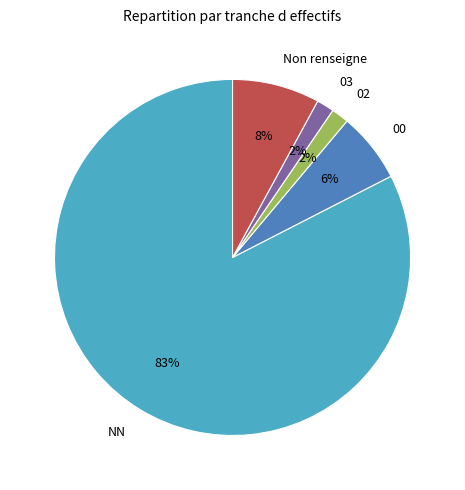

To the nearest percent, what is the difference between the 00 and Non renseigne slice percentages?

2%